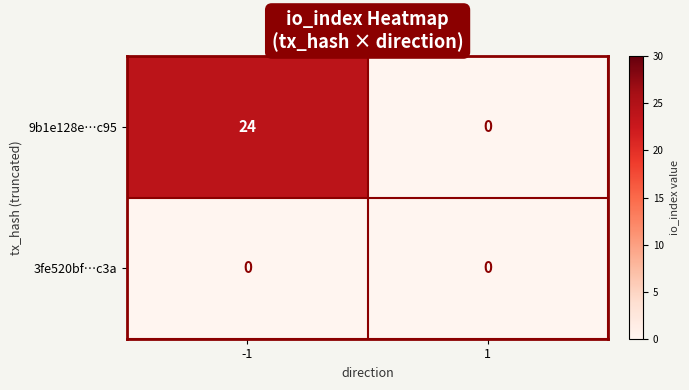

Reading left to right, extract all data points from this chart.

9b1e128e…c95: -1=24	1=0
3fe520bf…c3a: -1=0	1=0